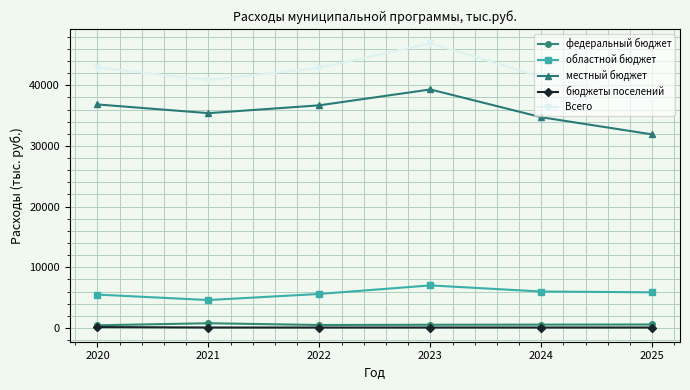

Is the value of Всего at 2022 greater than the value of областной бюджет at 2025?

Yes